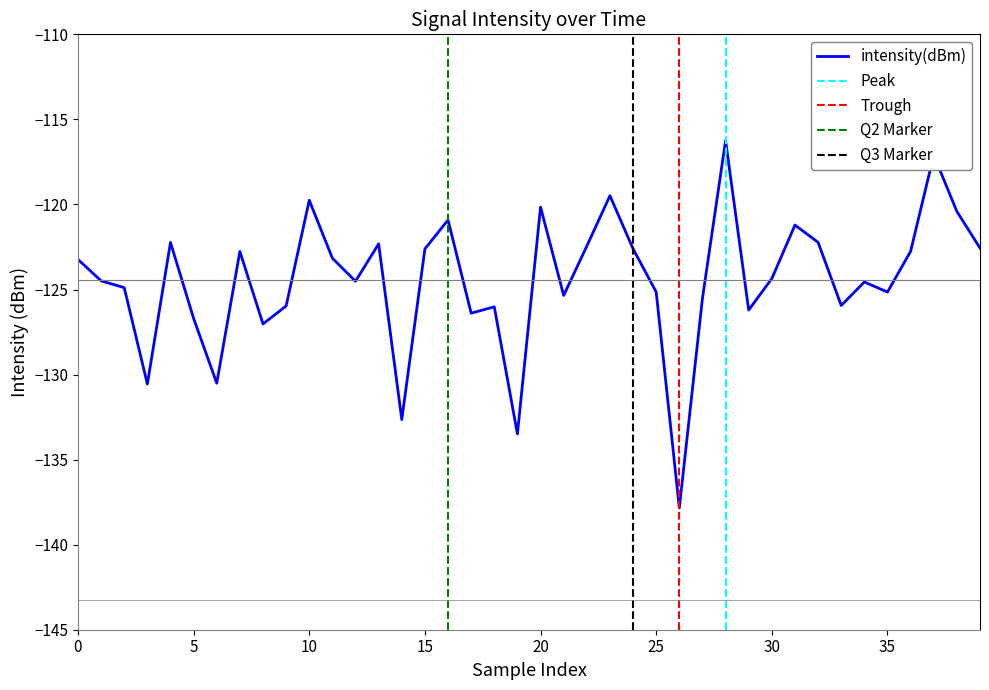

The value at 24 is -195.2. True or false?

False